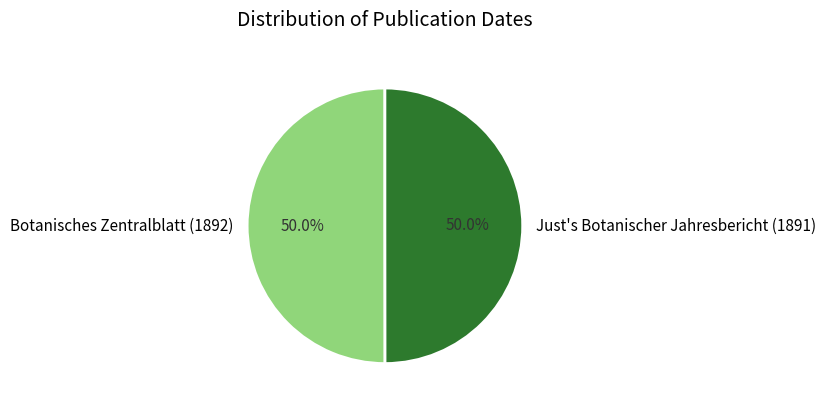

The Botanisches Zentralblatt (1892) slice represents 56% of the pie. True or false?

False